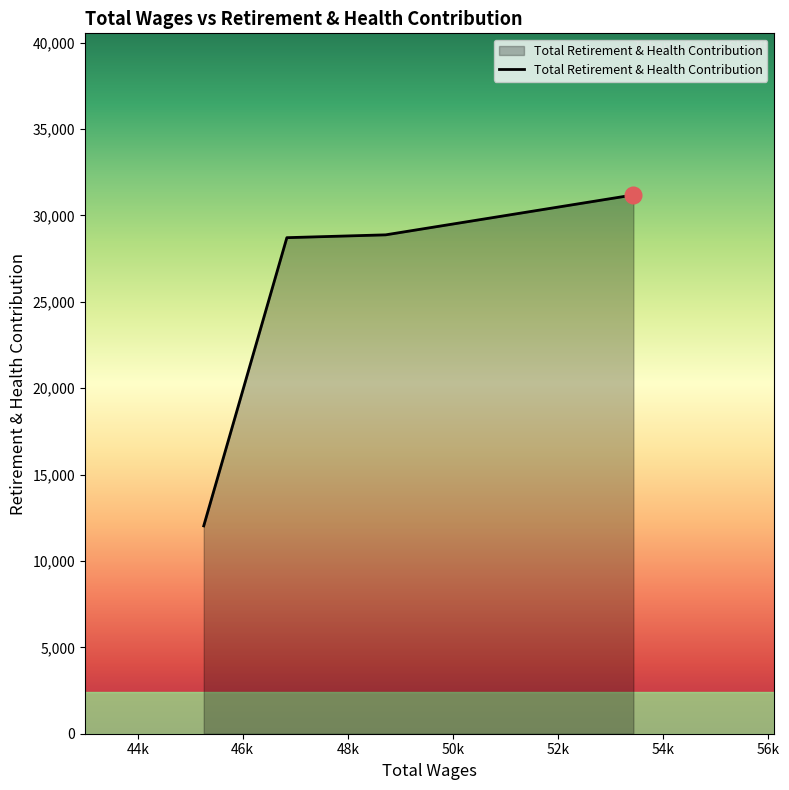

True or false: the data has more than 1 interior local peaks.

False